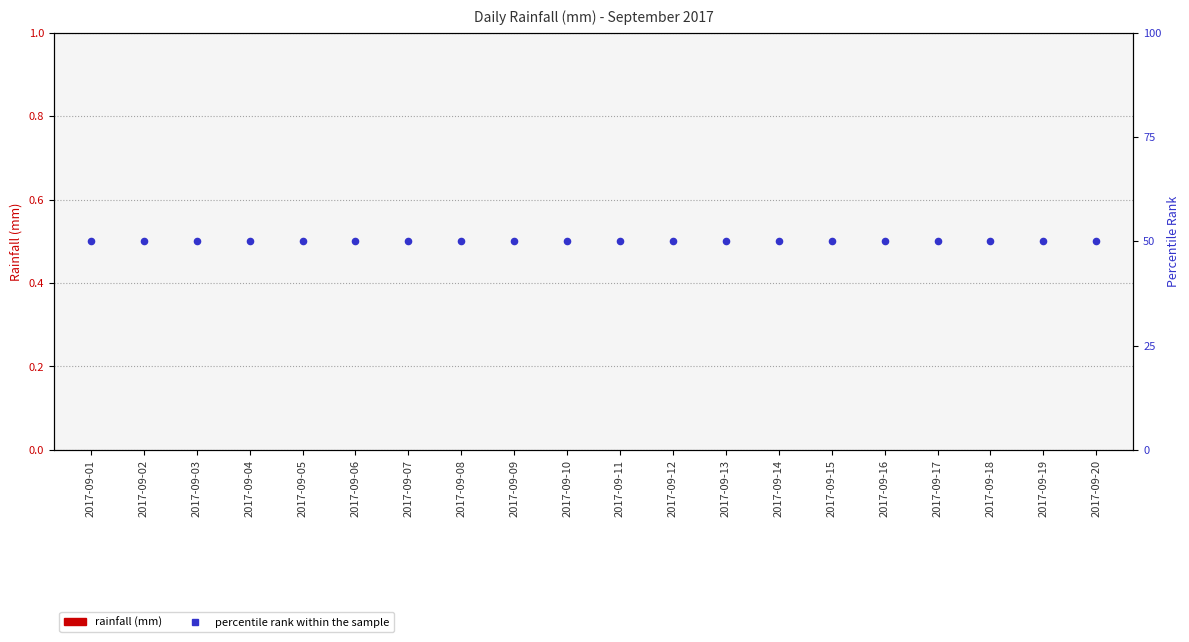

What are all the series names shown in the legend?

rainfall (mm), percentile rank within the sample